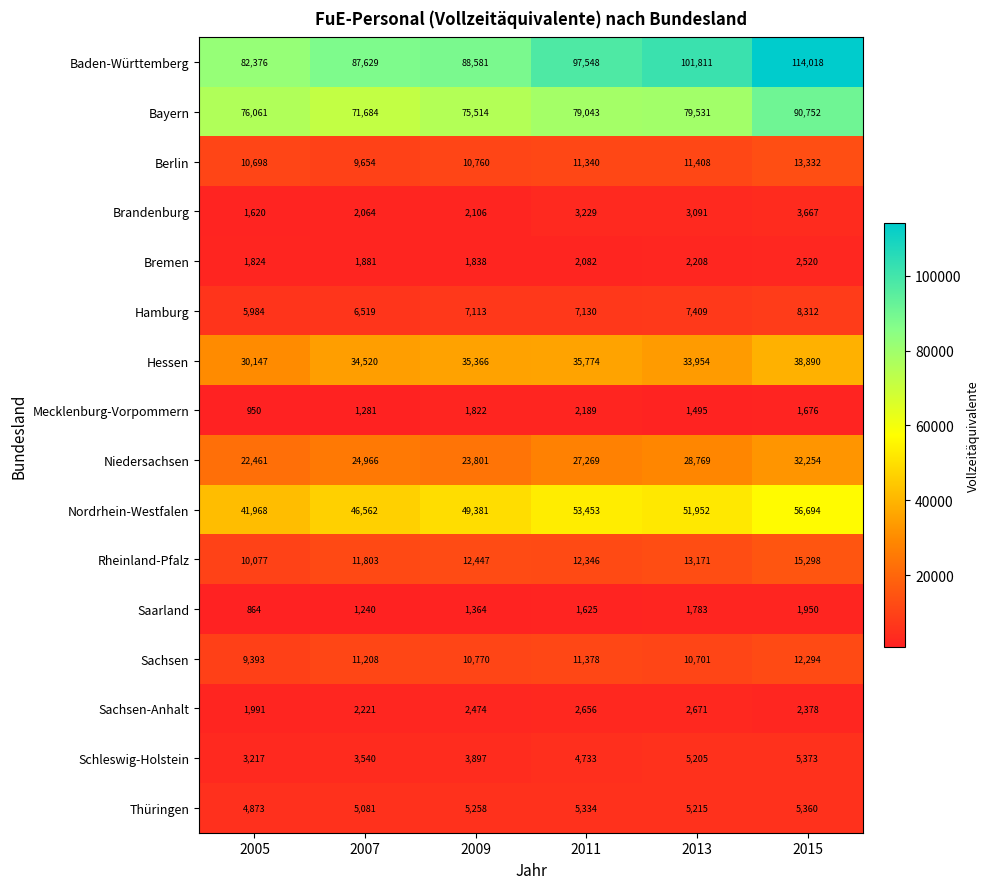

What is the difference between the highest and lowest values at 2005?

81512